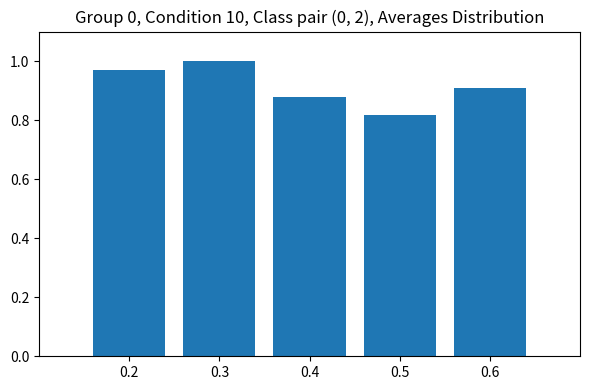

What is the change in value from 0.2 to 0.4?

-0.1